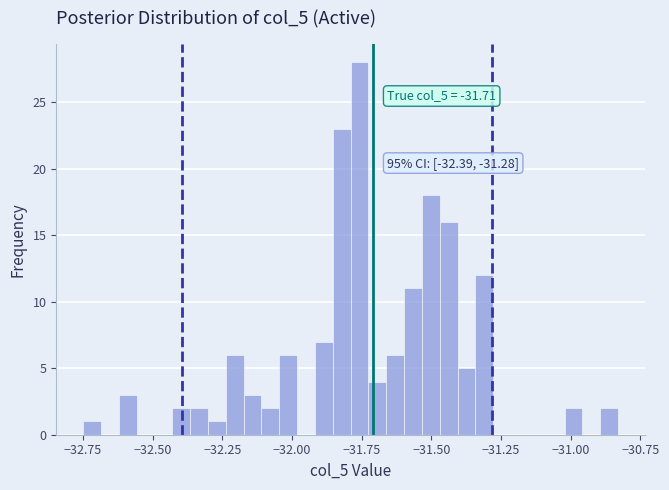

Around what value on the x-axis is the tallest bar? Give the approximate position of its centre, as read against the axis.

-31.75